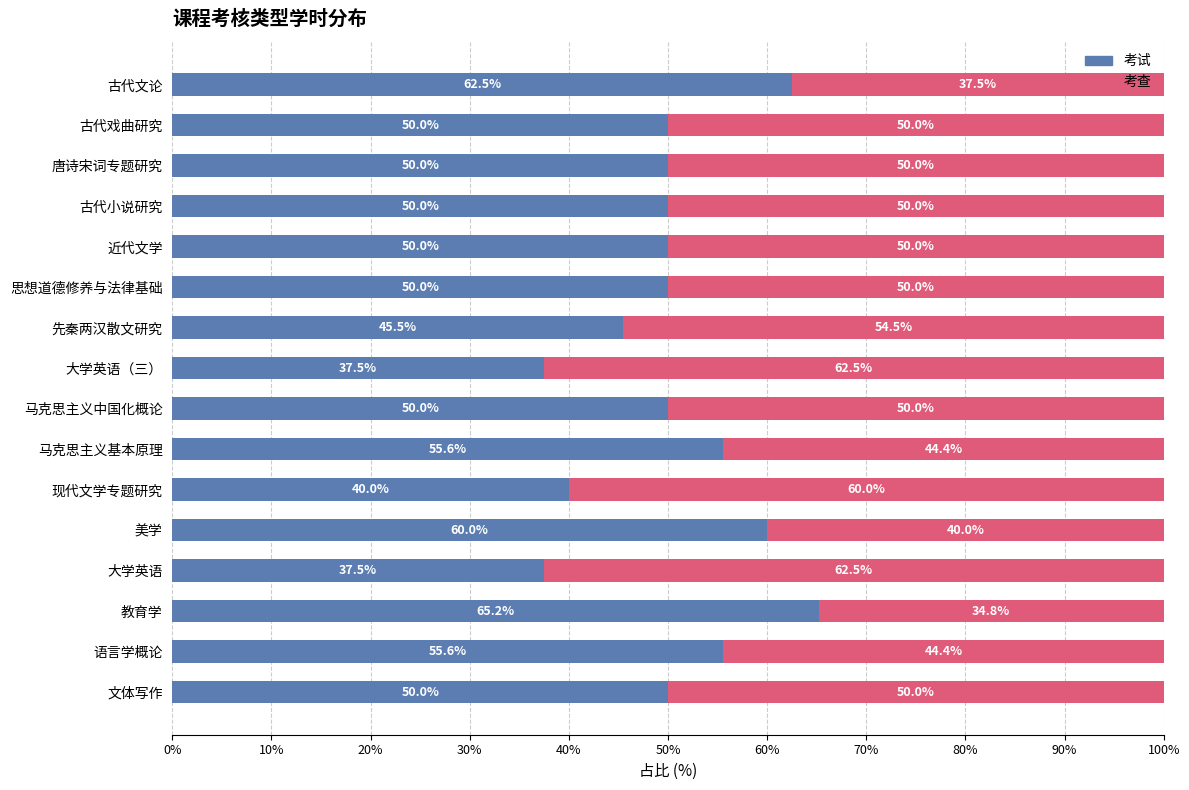

What is the difference between the maximum and minimum values in the 考试 series?

27.7